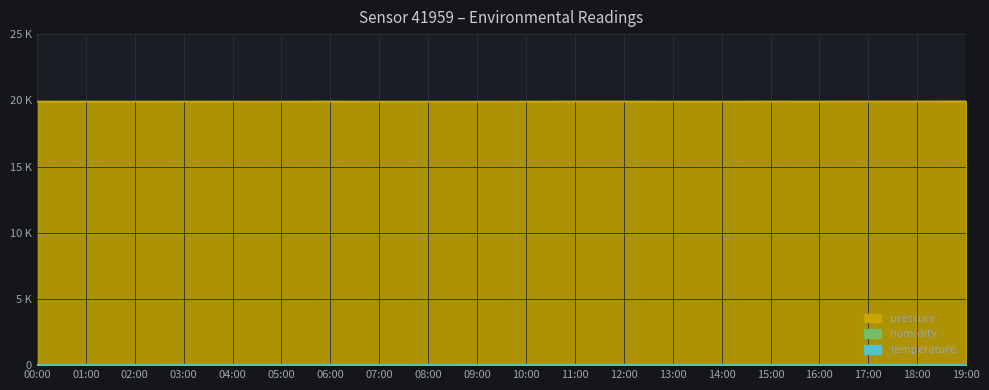

Is it true that pressure equals 35117.1 at 12:00?

False